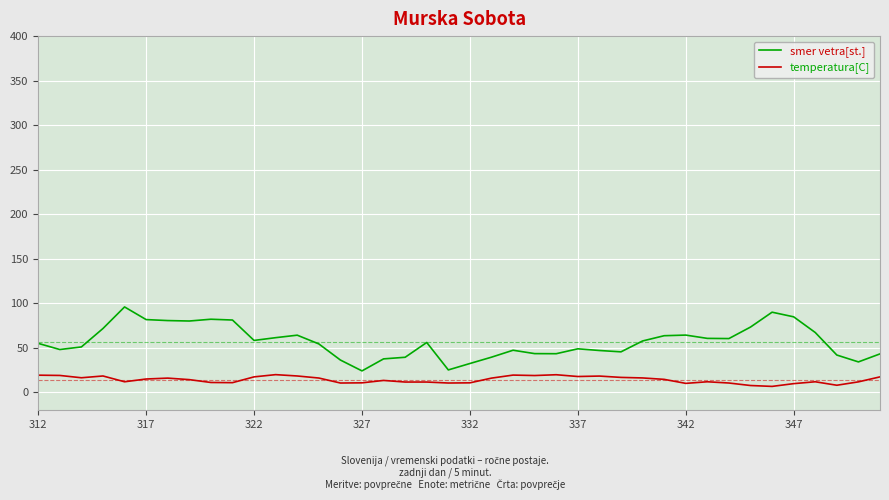

What is the difference between the maximum and second lowest values in the smer vetra[st.] series?

70.7